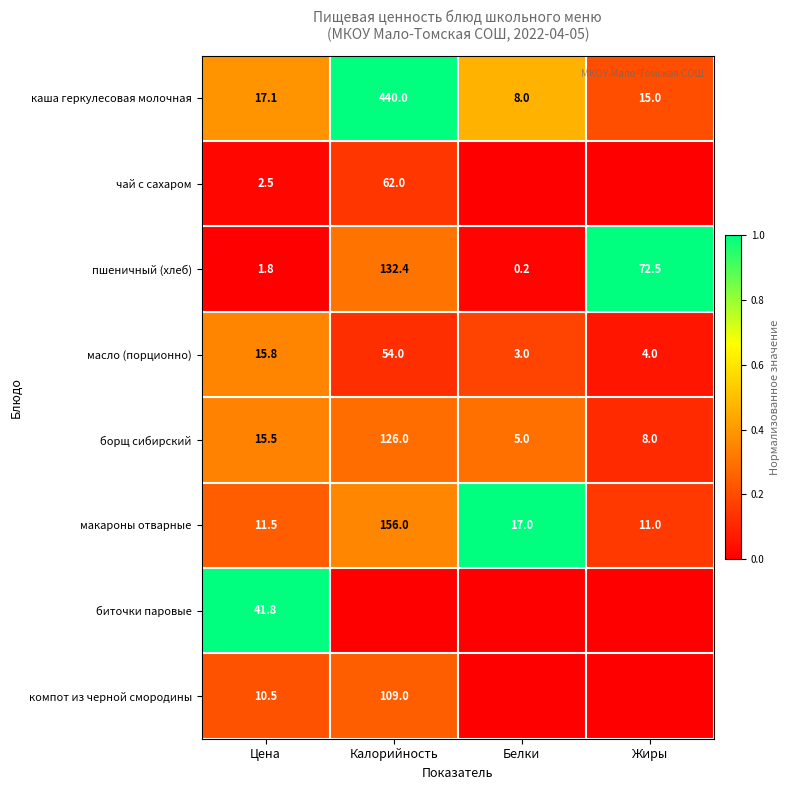

What is the lowest value of the макароны отварные series?

11.0